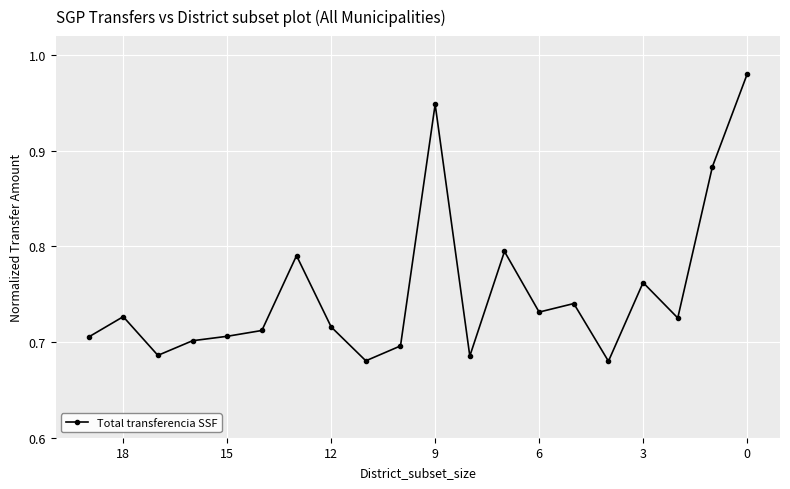

What is the difference between the maximum and minimum values?

0.3